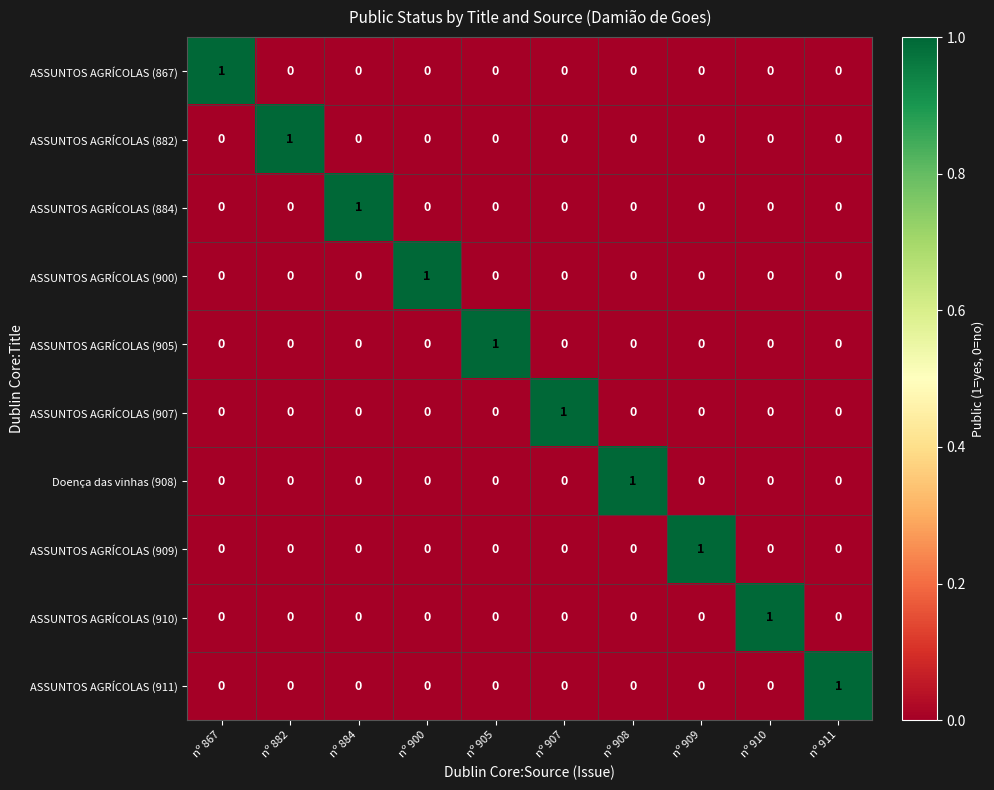

Is the value of ASSUNTOS AGRÍCOLAS (907) at nº 907 greater than the value of ASSUNTOS AGRÍCOLAS (911) at nº 907?

Yes